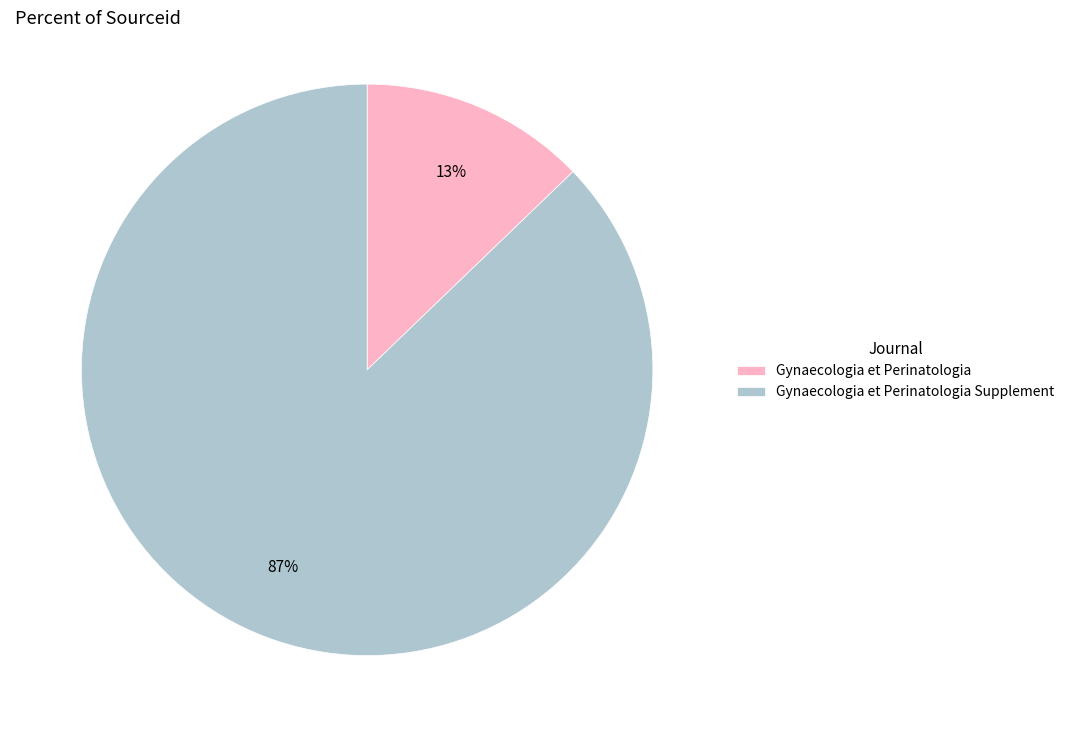

Is it true that Gynaecologia et Perinatologia Supplement is 87% of the pie?

True